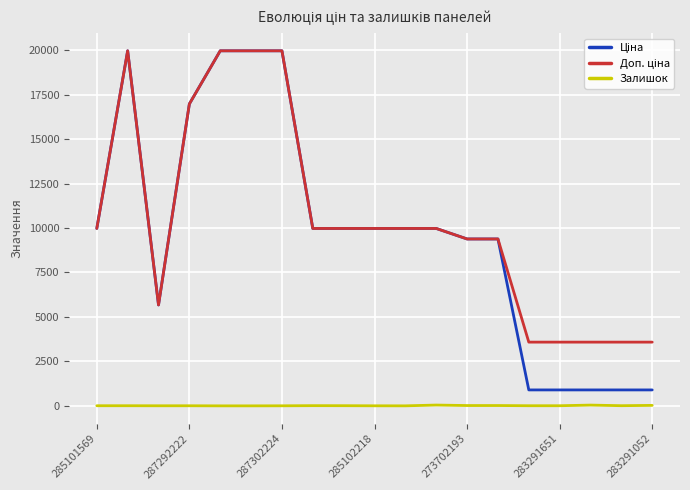

What is the greatest value displayed?

19964.2